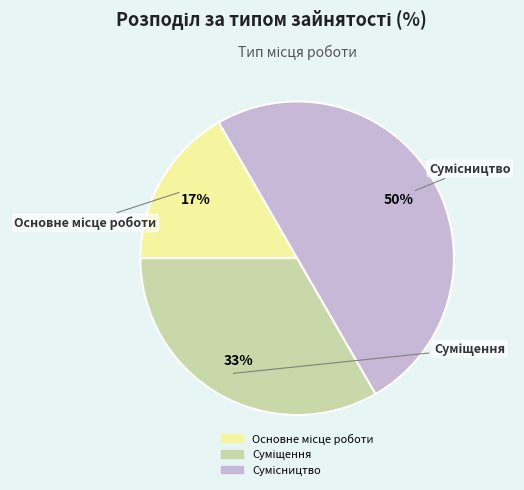

To the nearest percent, what is the difference between the largest and smallest slice percentages?

33%